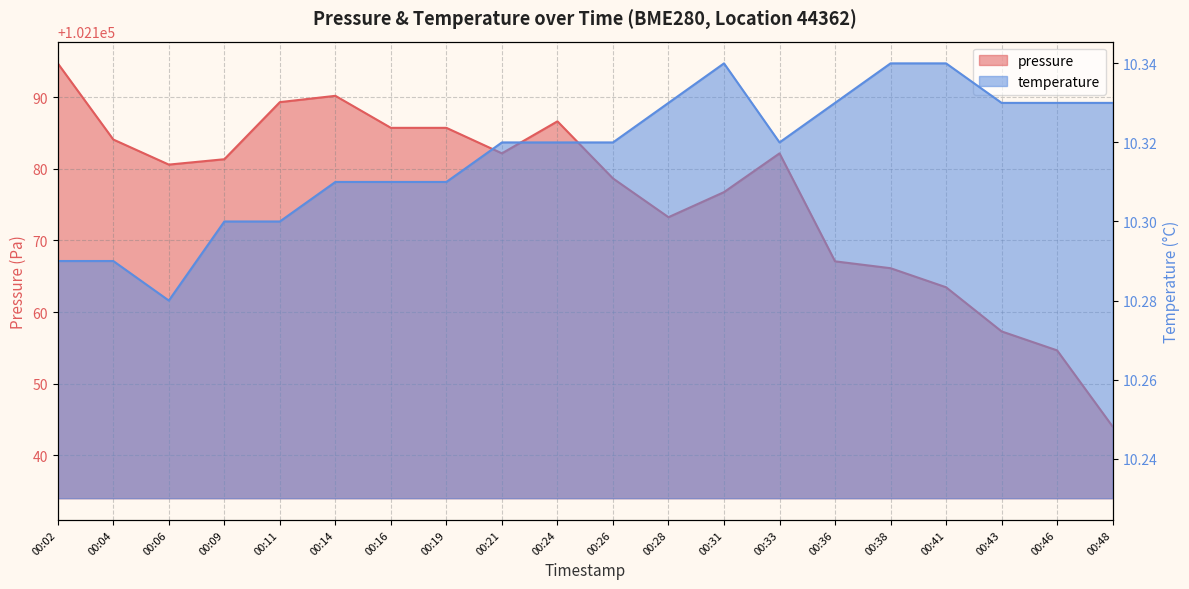

What are all the series names shown in the legend?

pressure, temperature